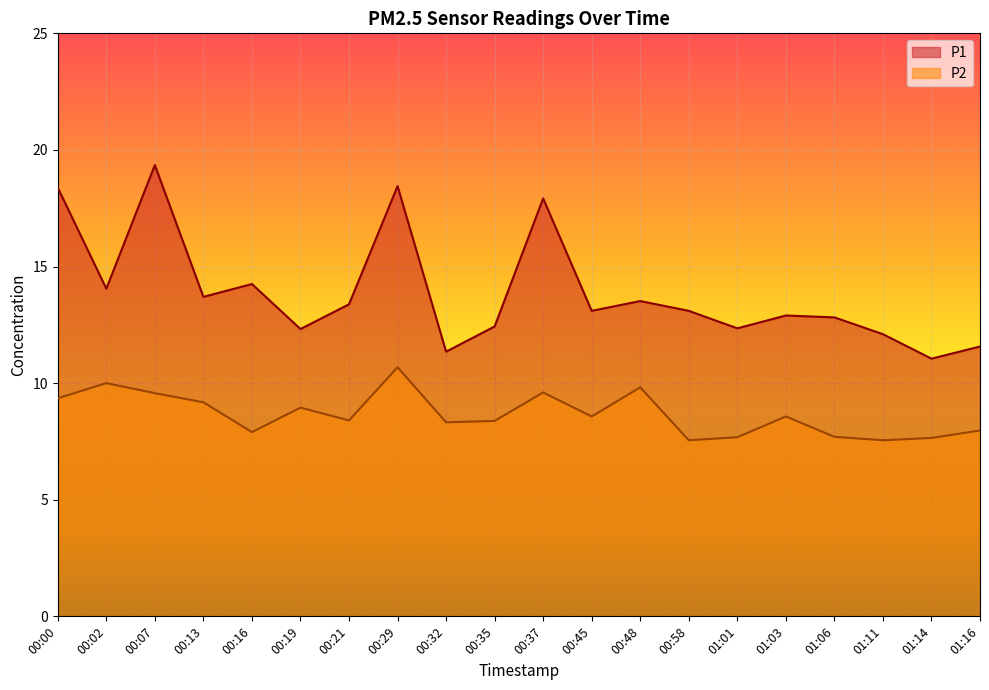

In P1, how many points are higher than both neighbors (excluding endpoints)?

6